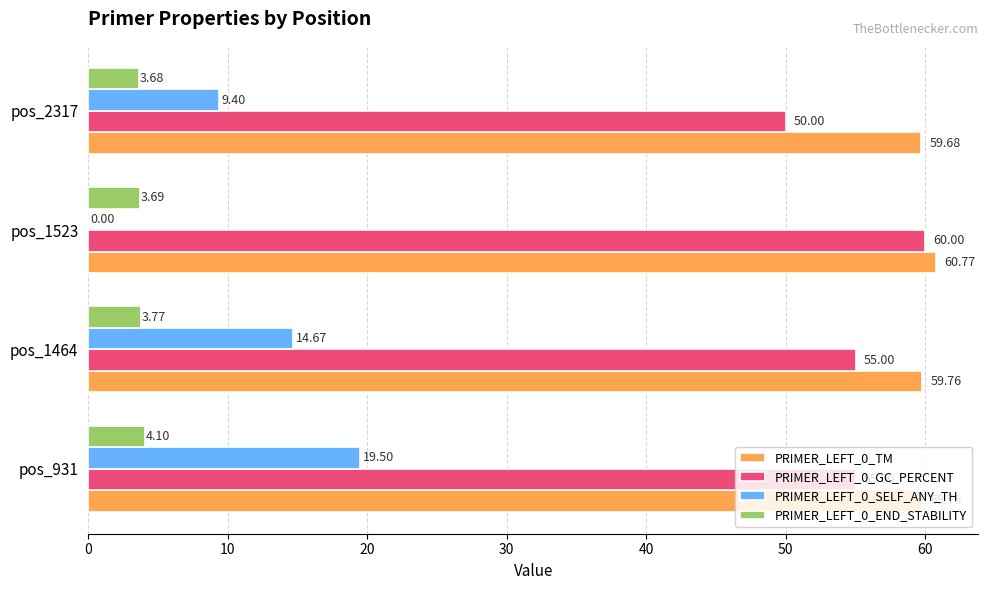

At which label does PRIMER_LEFT_0_TM reach its peak?

pos_1523